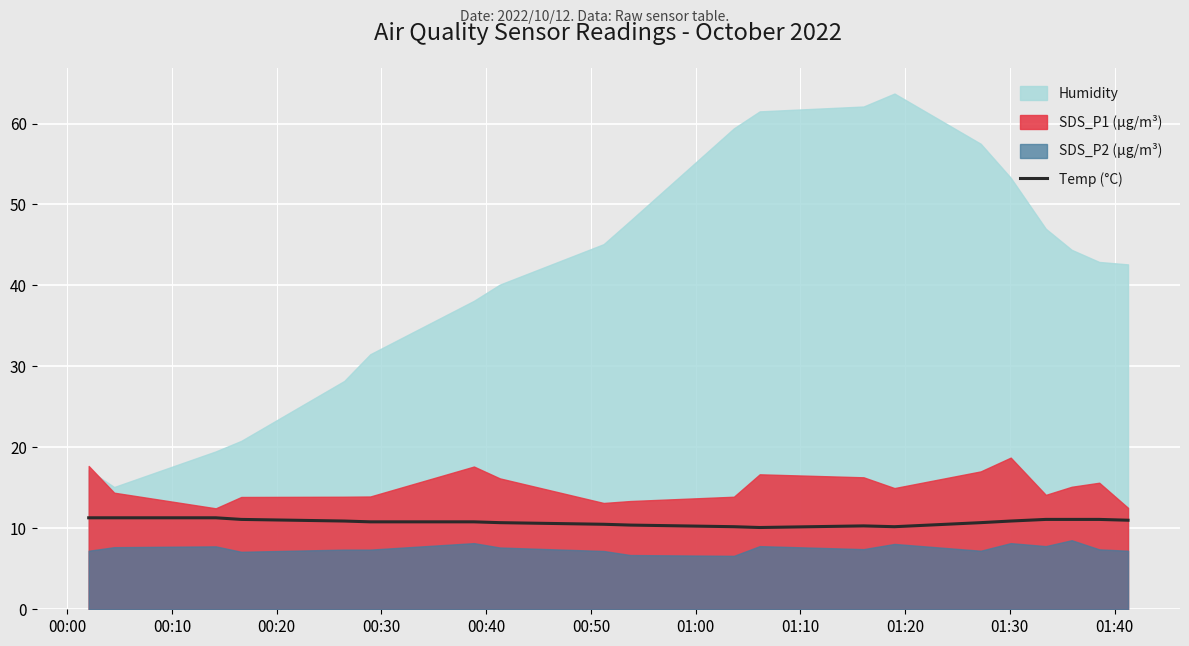

What is the maximum value for Temp (°C)?

11.3